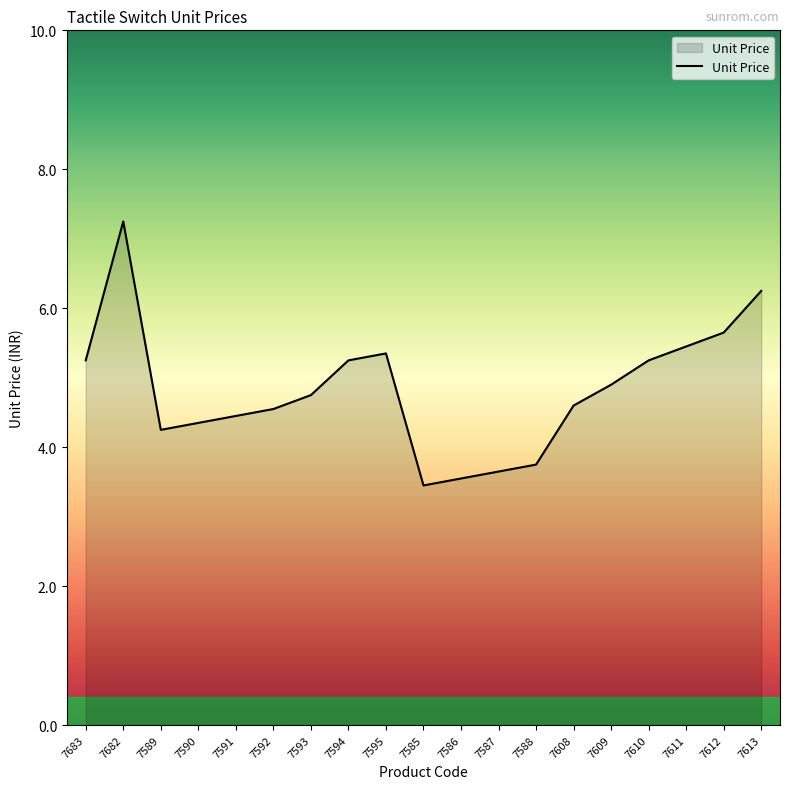

True or false: the data has more than 0 interior local peaks.

True